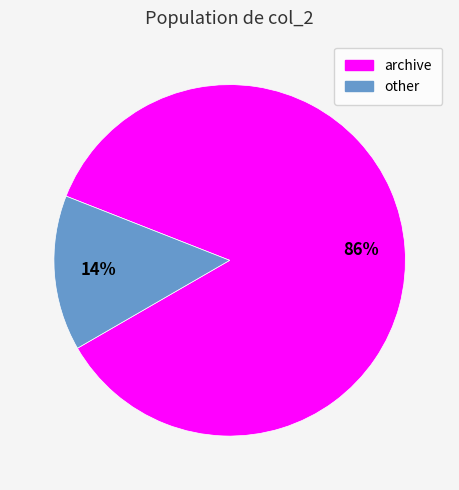

Combined, do other and archive account for over 50%?

Yes